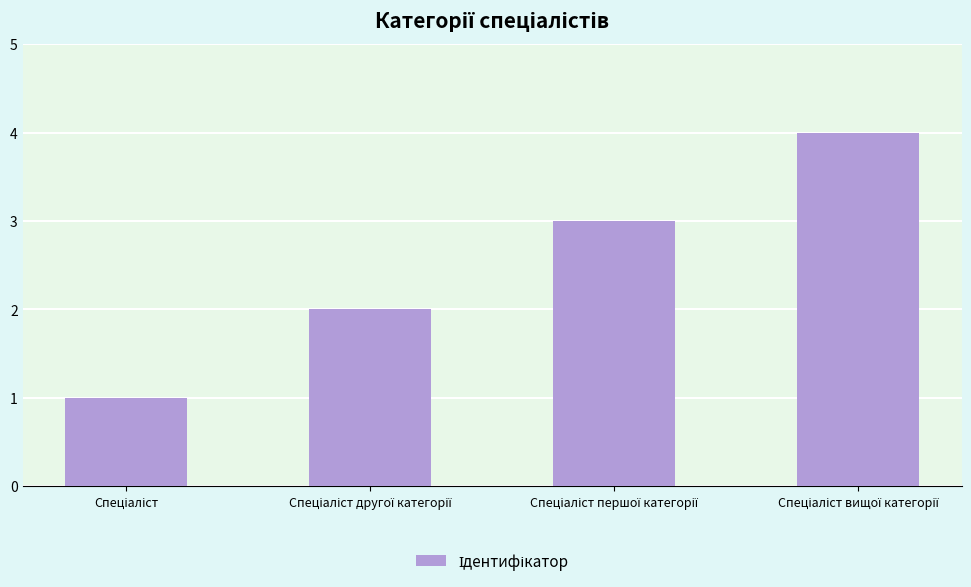

What is the difference between the maximum and minimum values?

3